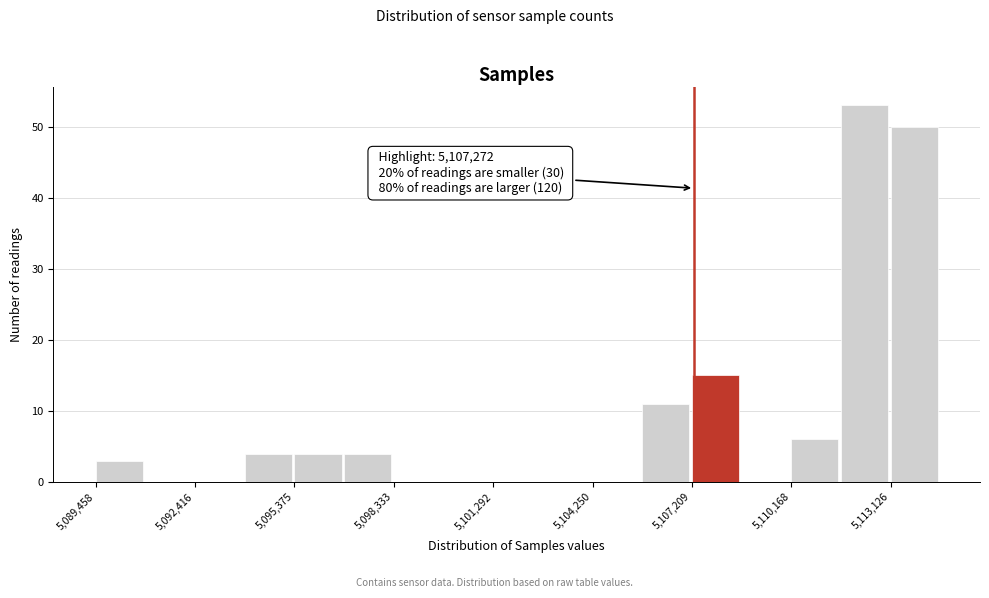

Around what value on the x-axis is the tallest bar? Give the approximate position of its centre, as read against the axis.

5112500